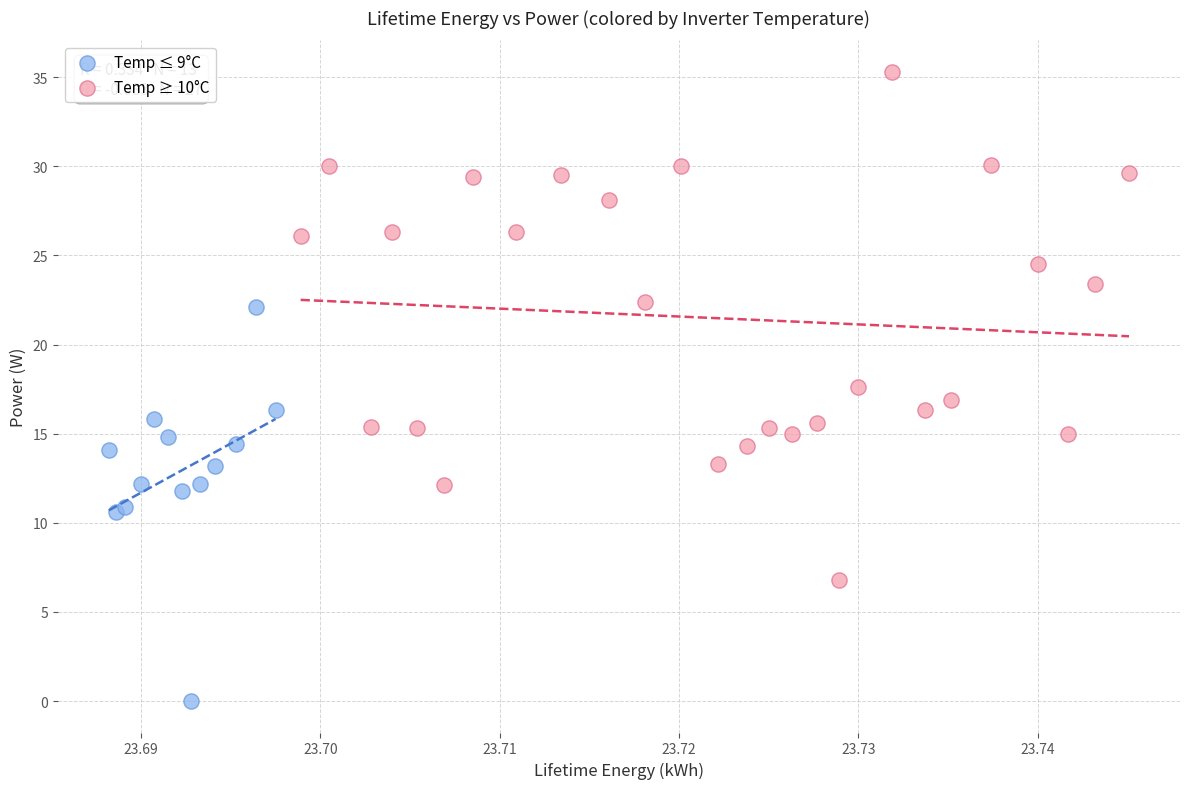

Which series has the widest spread of Y values?

Temp ≥ 10°C